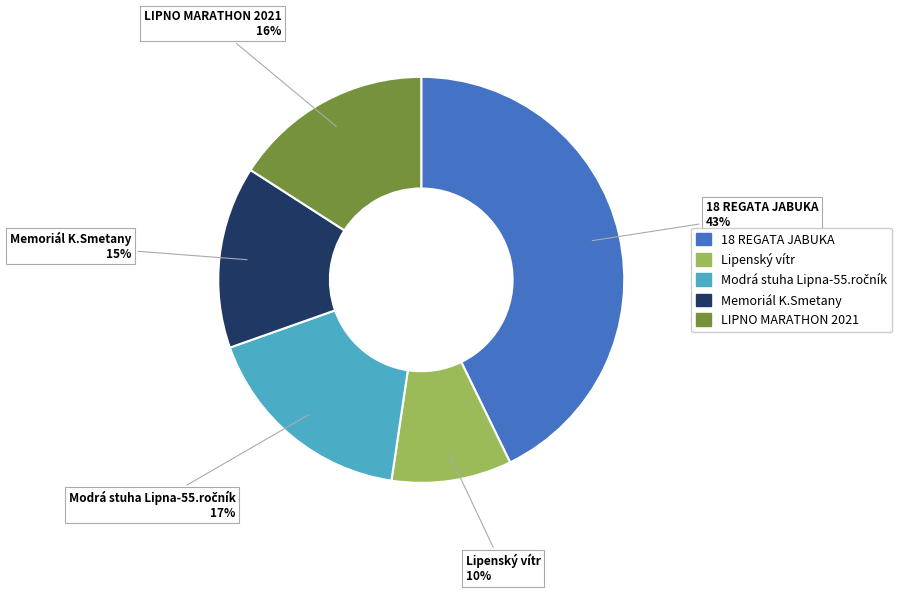

Is there any slice that represents more than half of the pie?

No